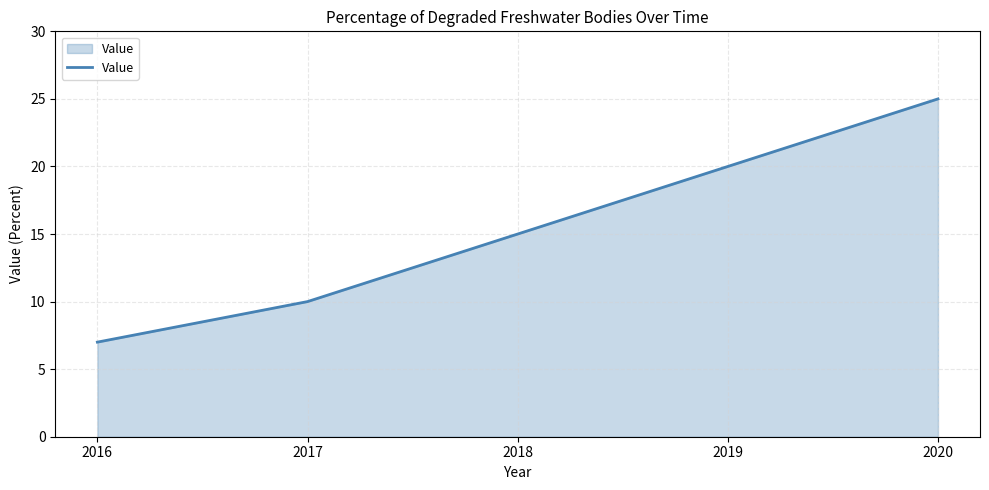

Count the values in the range 10 to 20.

3